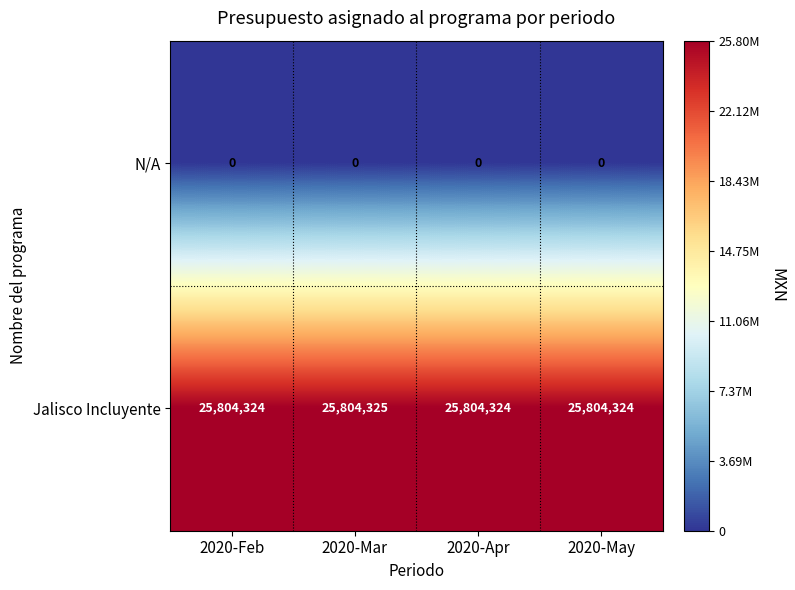

At which category is the sum across all series the highest?

2020-Mar